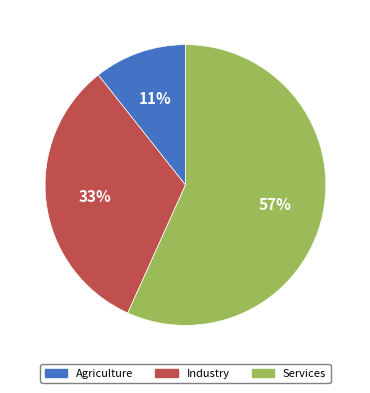

Combined, do Services and Industry account for over 50%?

Yes